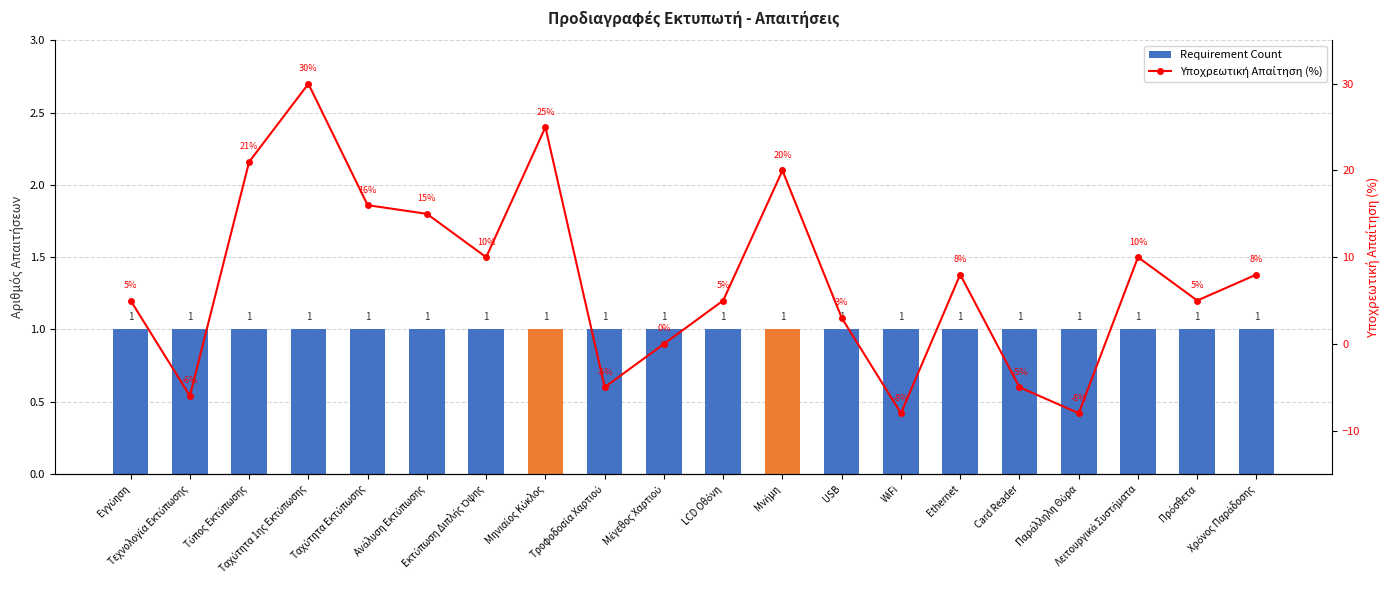

Which series has the largest total across all categories?

Υποχρεωτική Απαίτηση (%)